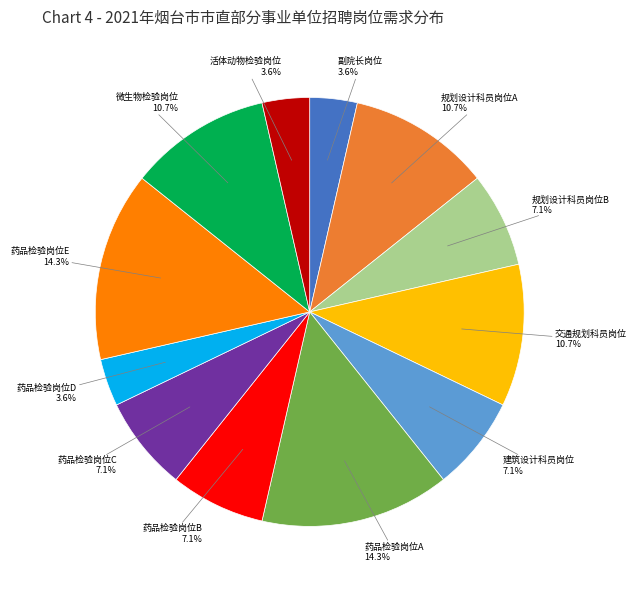

Is there any slice that represents more than half of the pie?

No